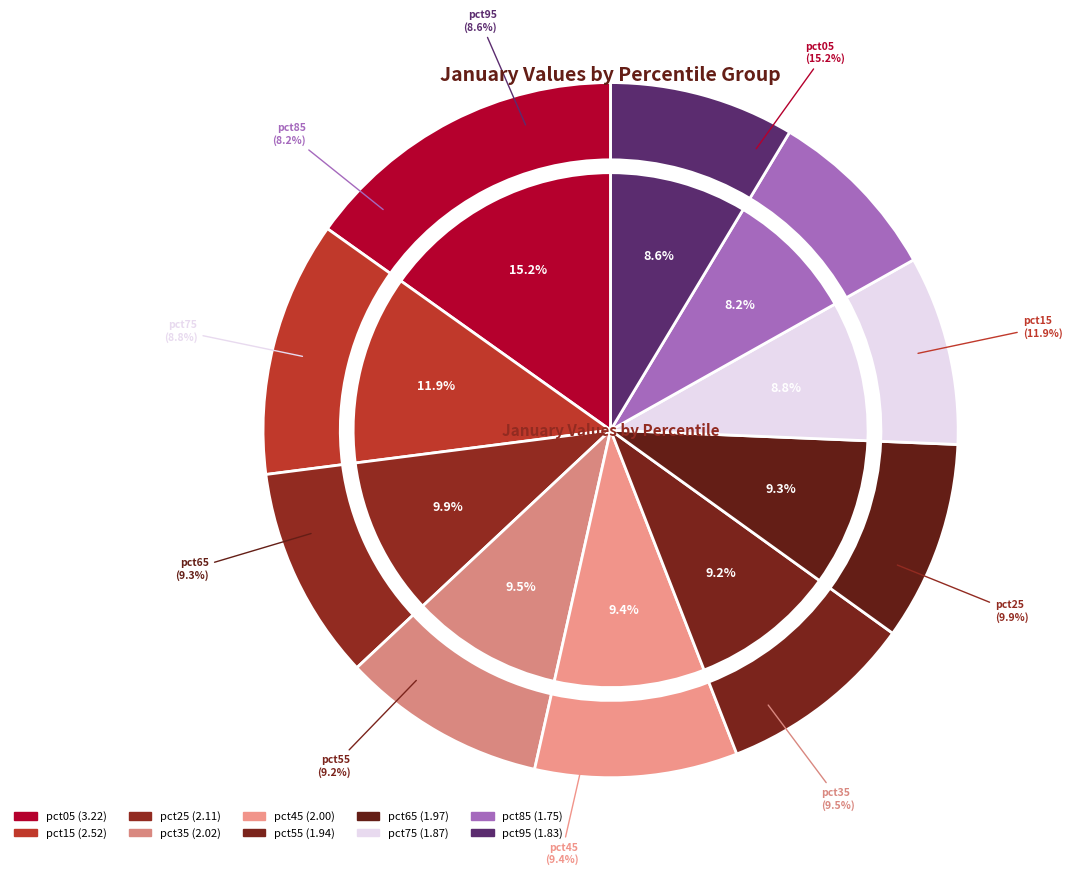

Which slice is the smallest?

pct85